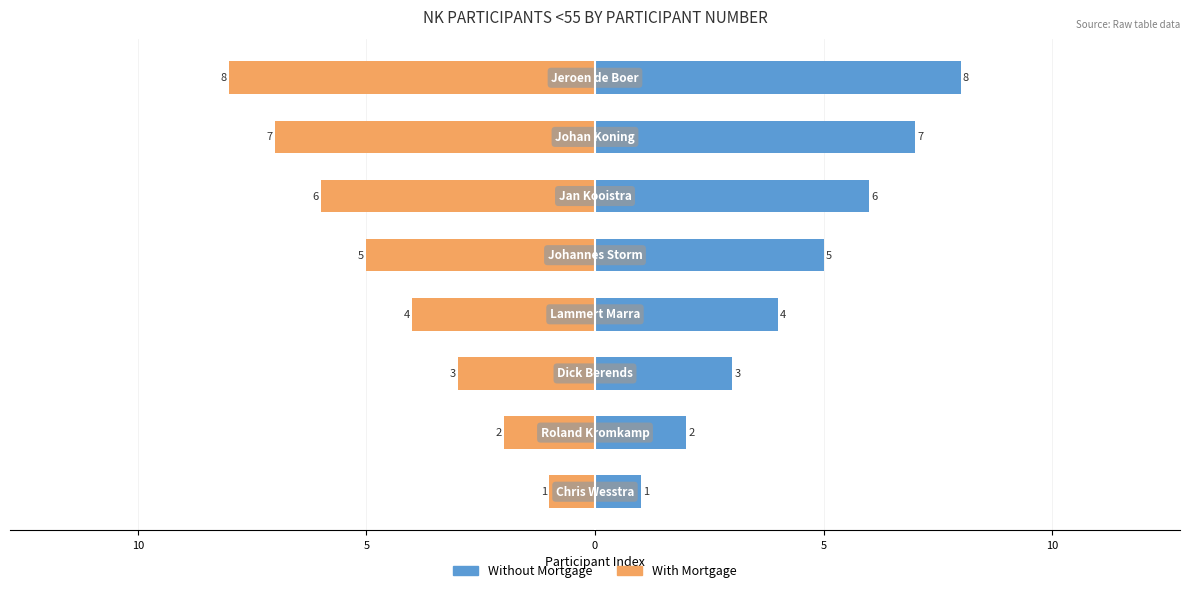

What value does the With Mortgage series have at 0?

-4